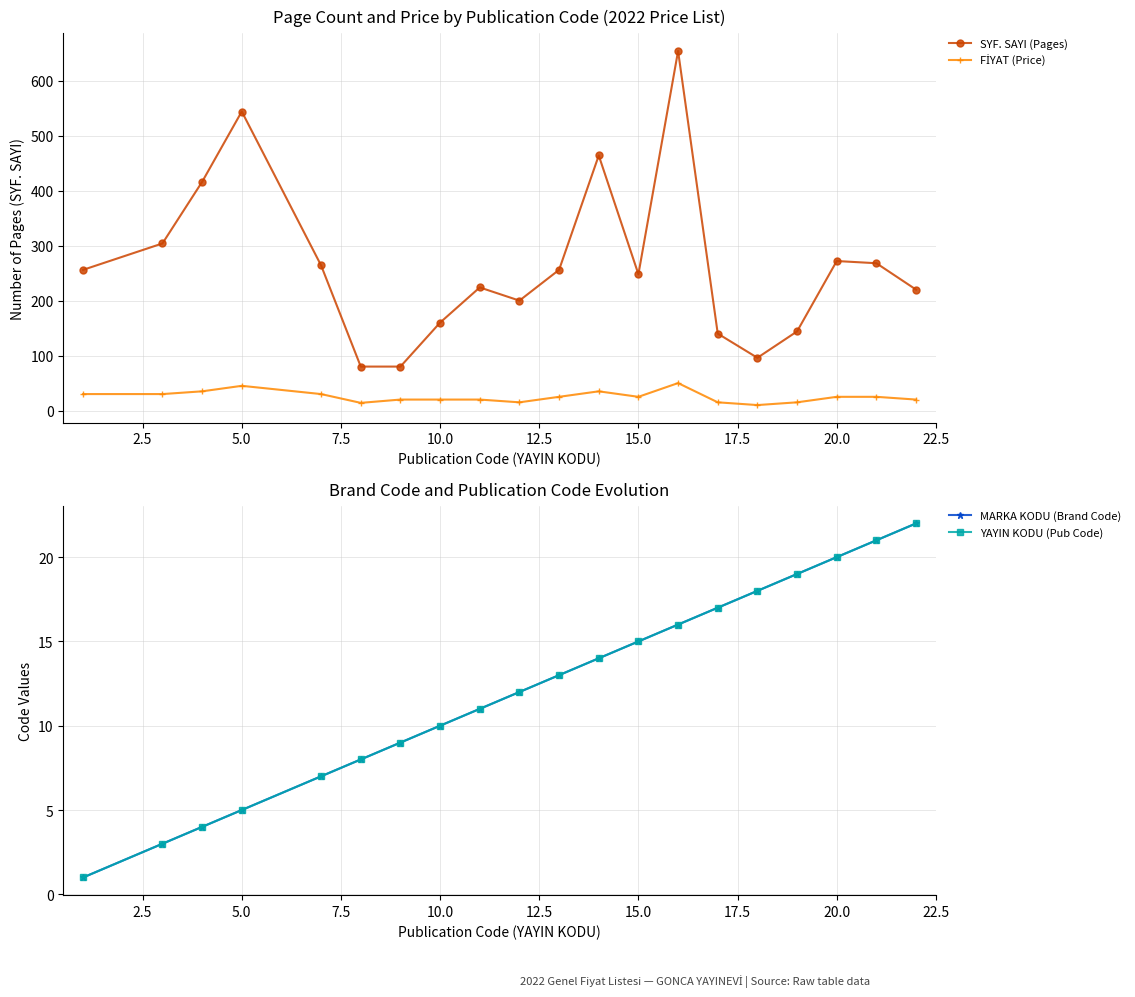

True or false: SYF. SAYI (Pages) has more than 0 interior local peaks.

True